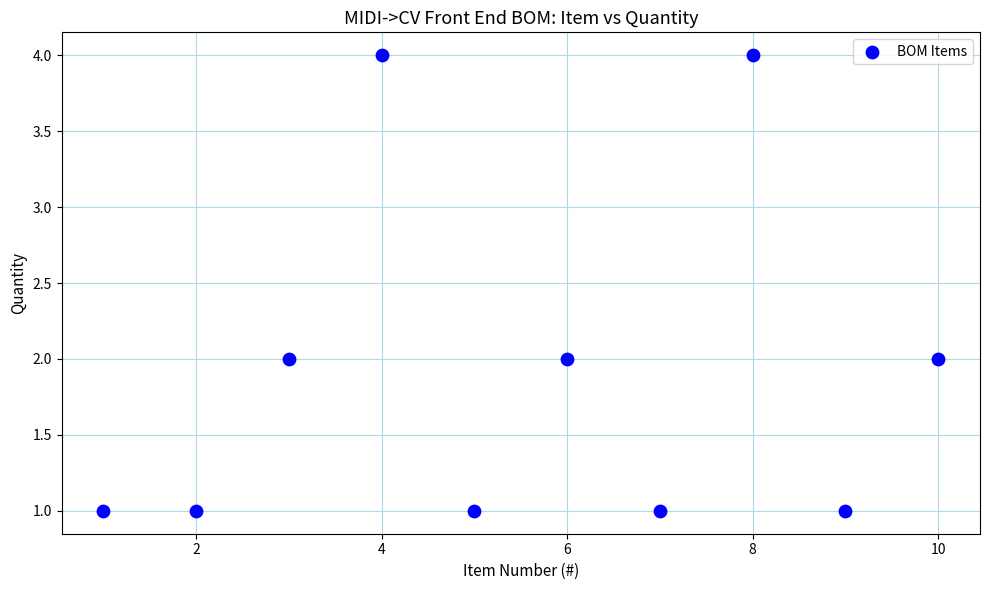

What is the range of Y values (max minus min)?

3